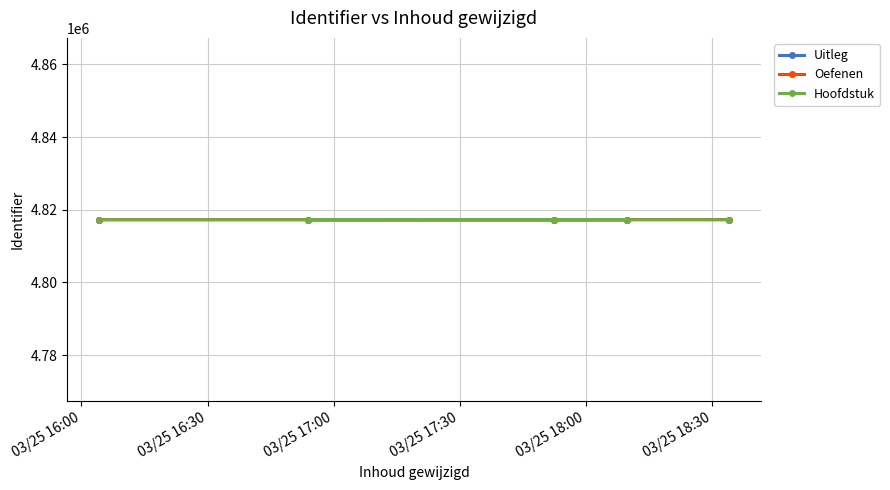

What is the value of the Oefenen point at the 3rd from the left?

4817281